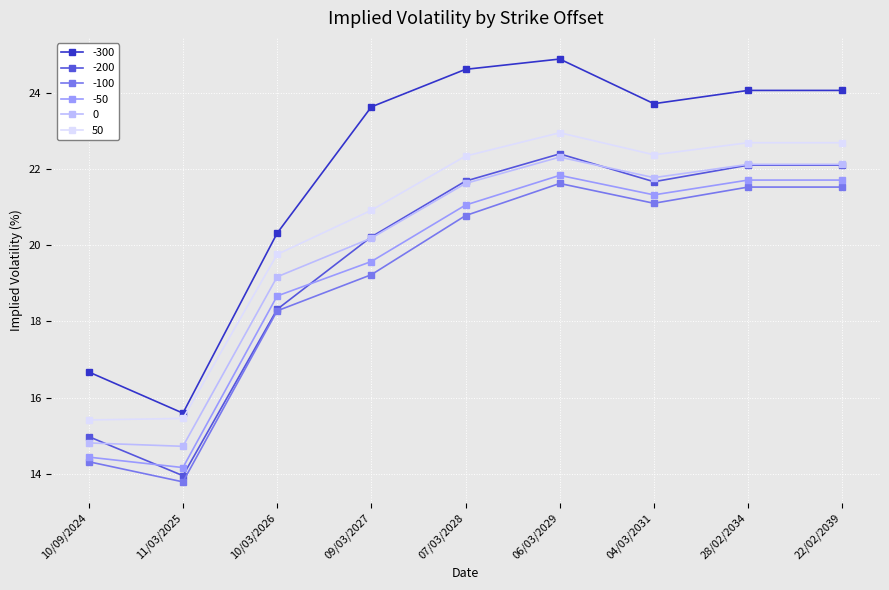

How many intersections are there between -200 and -50?

2